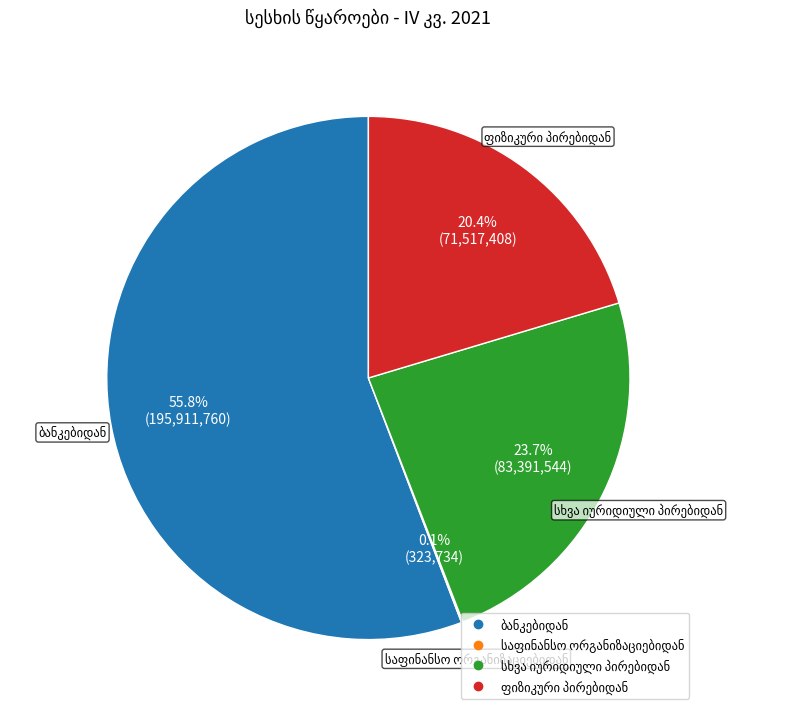

Is there a majority slice in this chart?

Yes